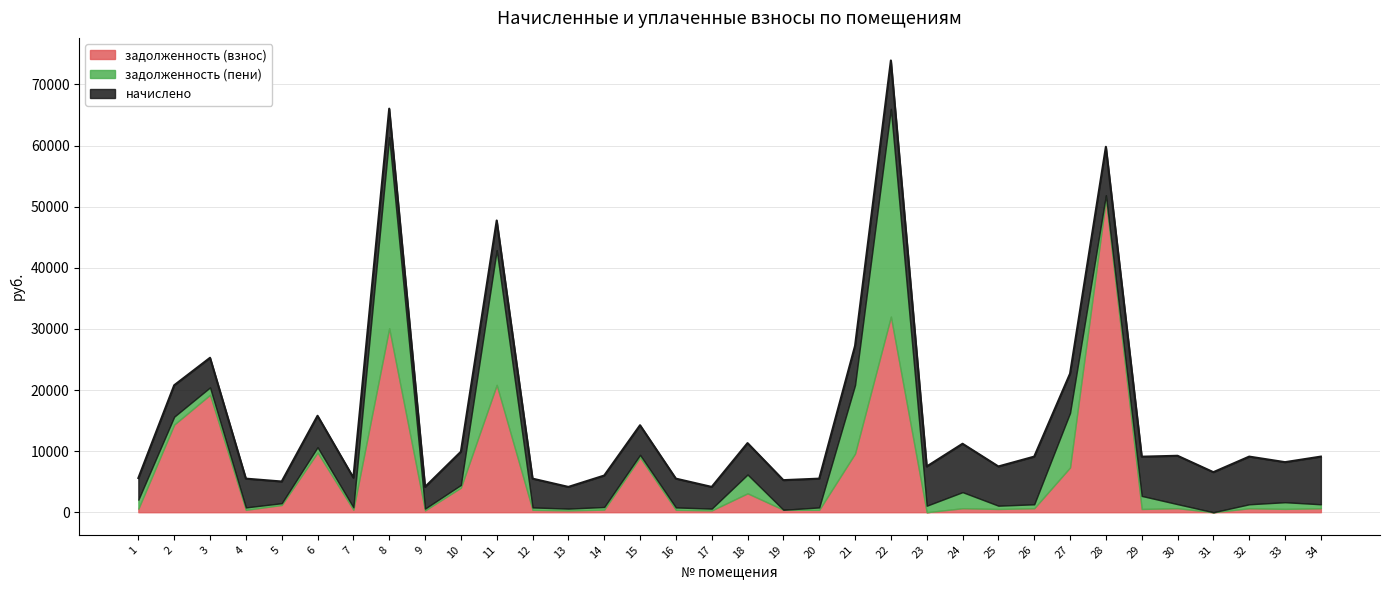

True or false: начислено has a value of 10314.3 at 33.

False